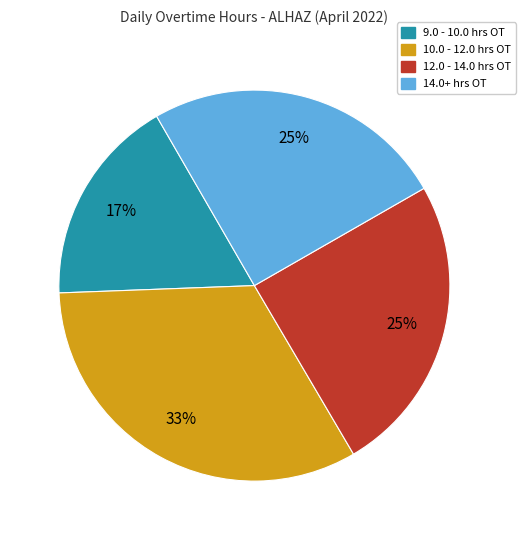

True or false: 14.0+ hrs OT accounts for 25% of the total.

True